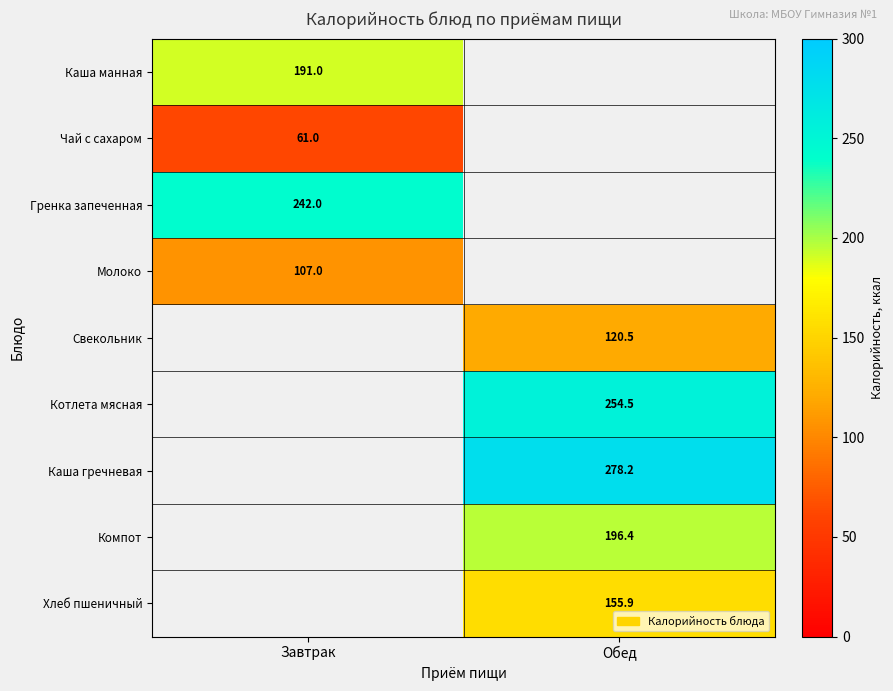

What is the highest value of the Гренка запеченная series?

242.0